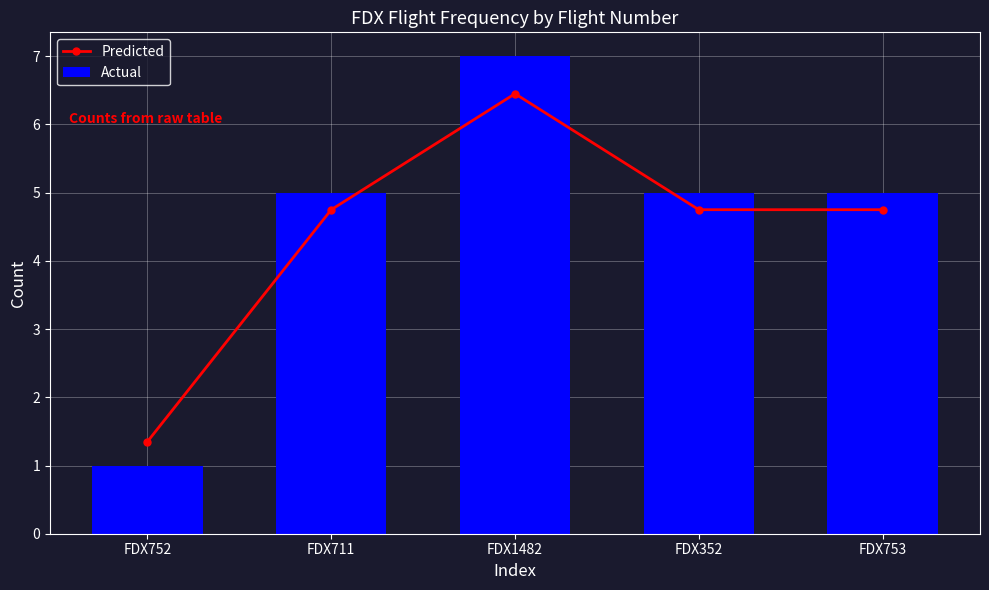

Reading left to right, transcribe all the data shown in this chart.

Predicted: FDX752=1.4	FDX711=4.8	FDX1482=6.5	FDX352=4.8	FDX753=4.8
Actual: FDX752=1.0	FDX711=5.0	FDX1482=7.0	FDX352=5.0	FDX753=5.0